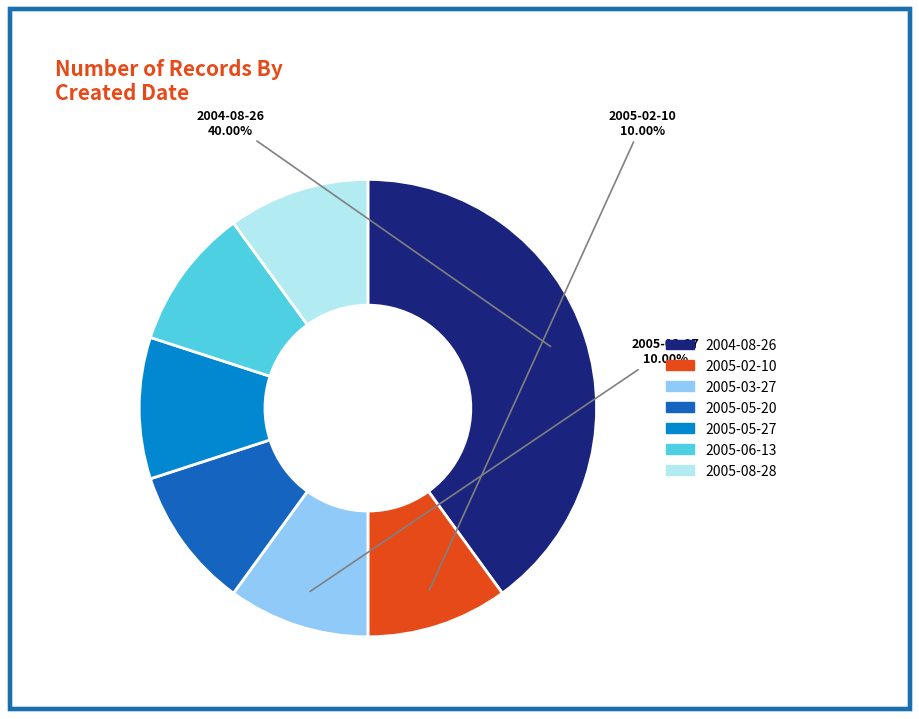

Does any single category account for the majority?

No